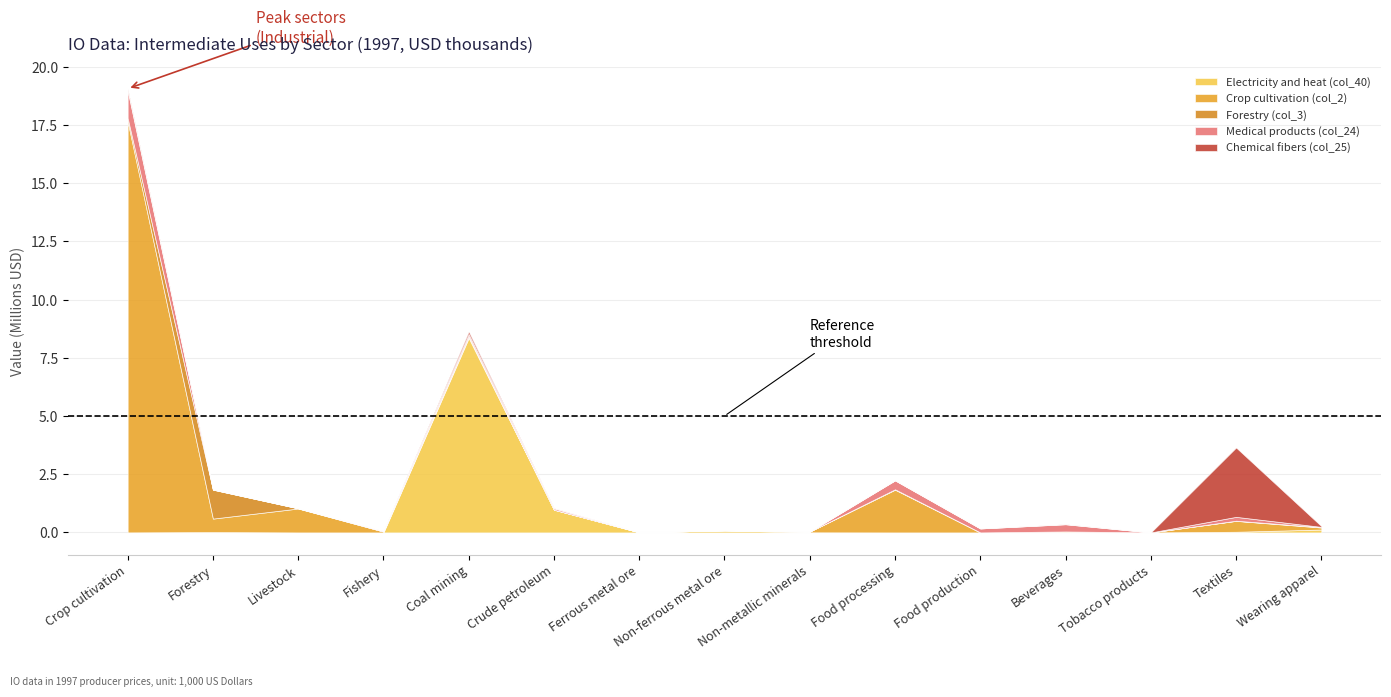

At which label does Electricity and heat (col_40) reach its peak?

Coal mining